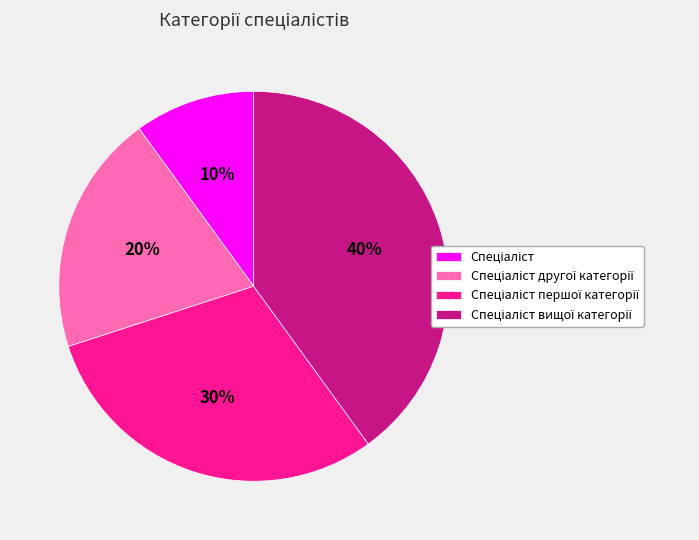

Is there any slice that represents more than half of the pie?

No